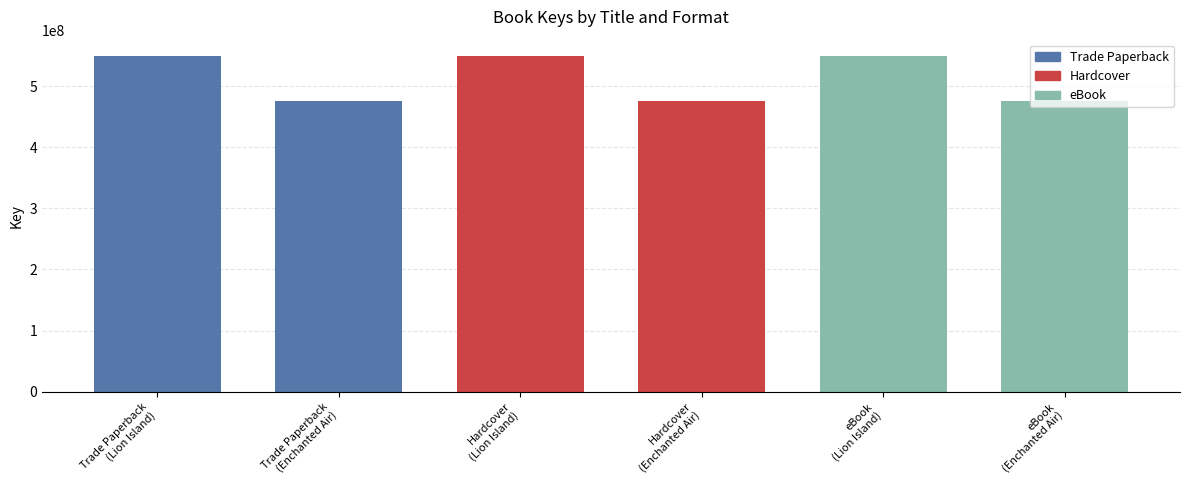

Reading left to right, what are all the values shown in this chart?

Trade Paperback: Lion Island=548564762	Enchanted Air=476033514
Hardcover: Lion Island=548564762	Enchanted Air=476033514
eBook: Lion Island=548564762	Enchanted Air=476033514